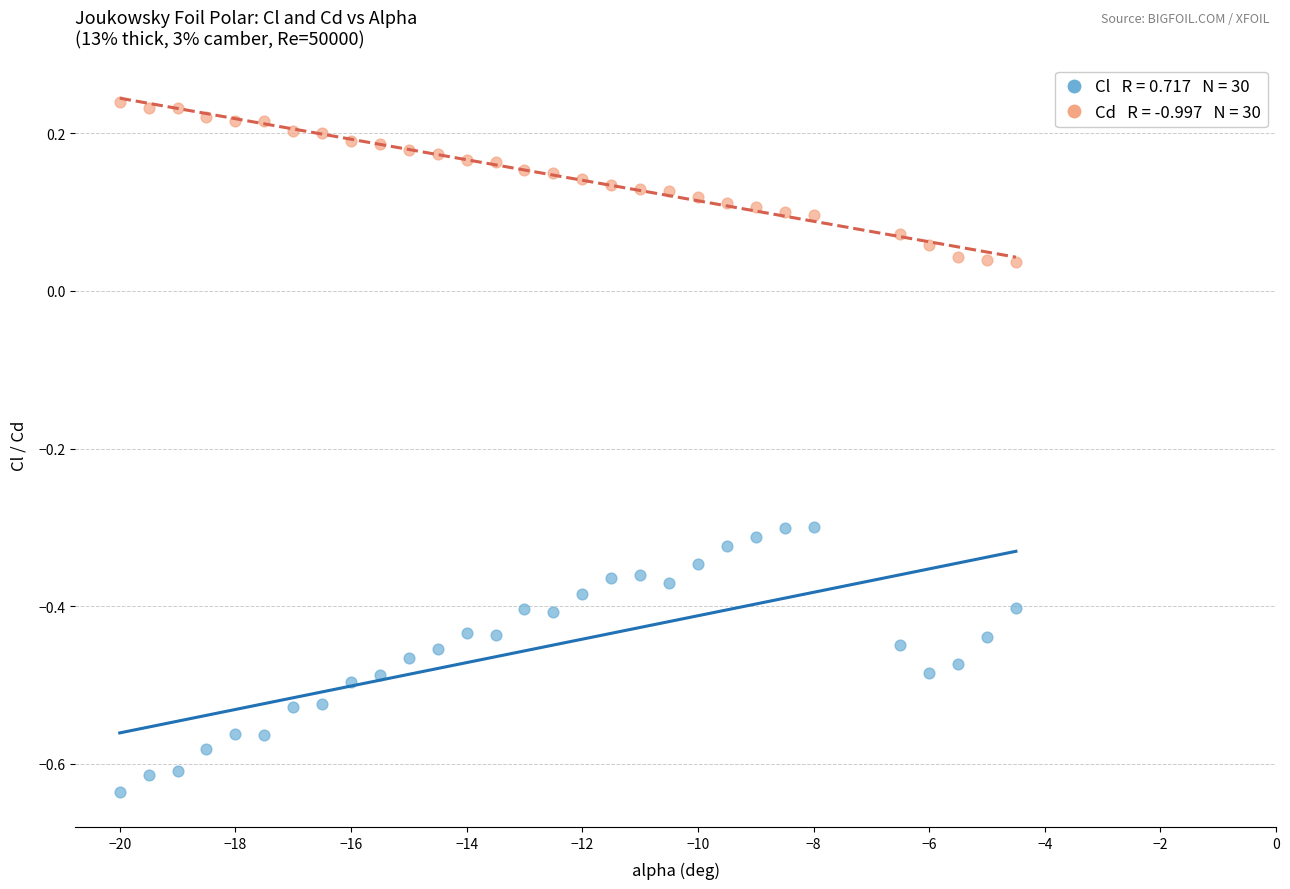

Across all data points, what is the range of X values (max minus min)?

15.5